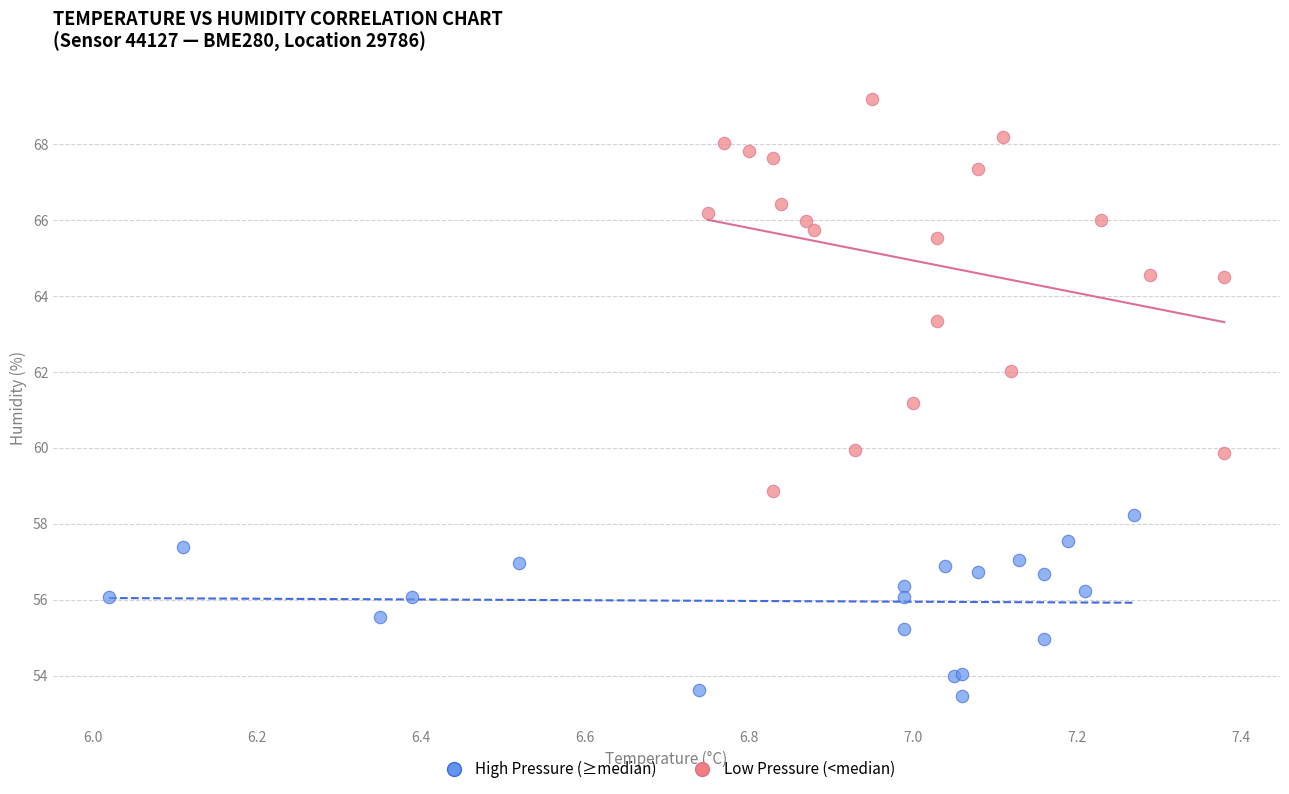

Which series contains the highest Y value?

Low Pressure (<median)